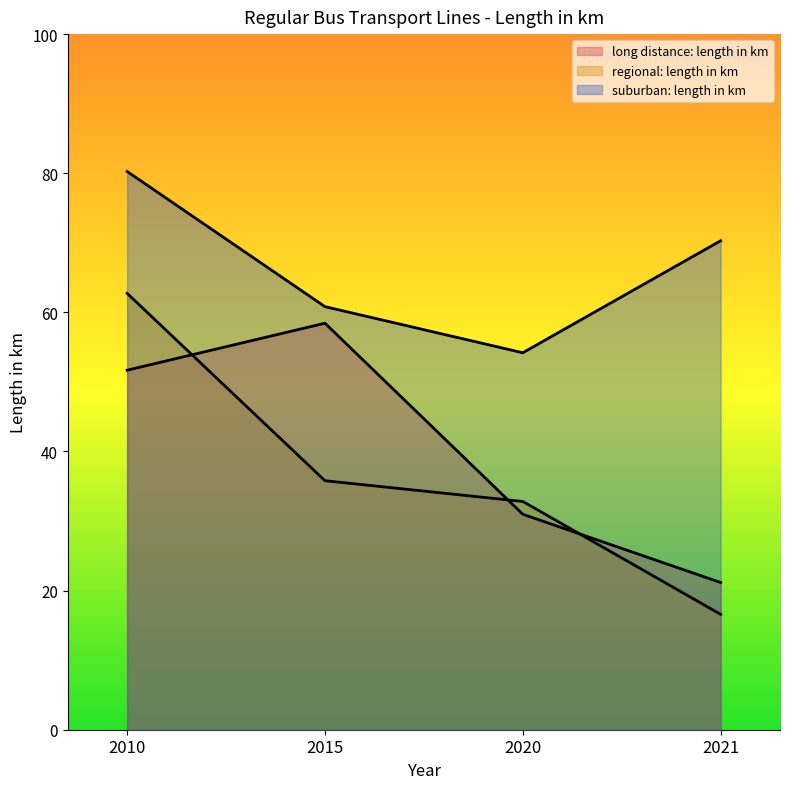

Does the chart display data point markers on the line(s)?

No